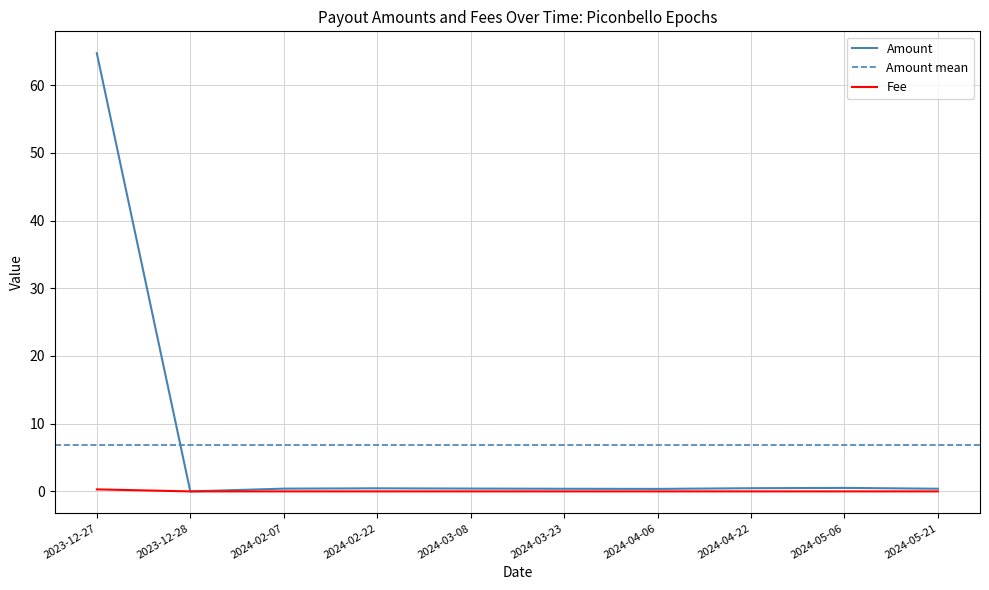

What is the average value of the Amount series?

6.8